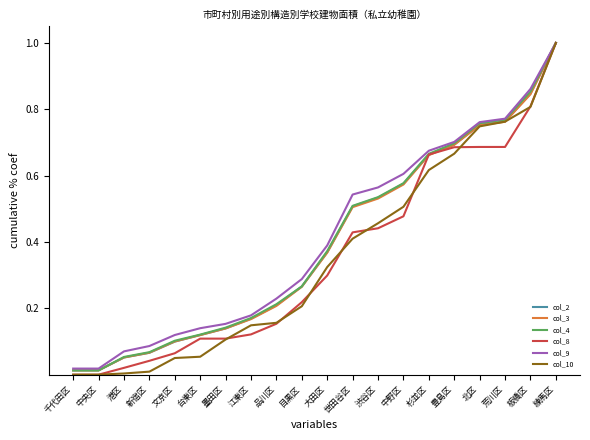

Which series changed the most between 墨田区 and 杉並区?

col_8